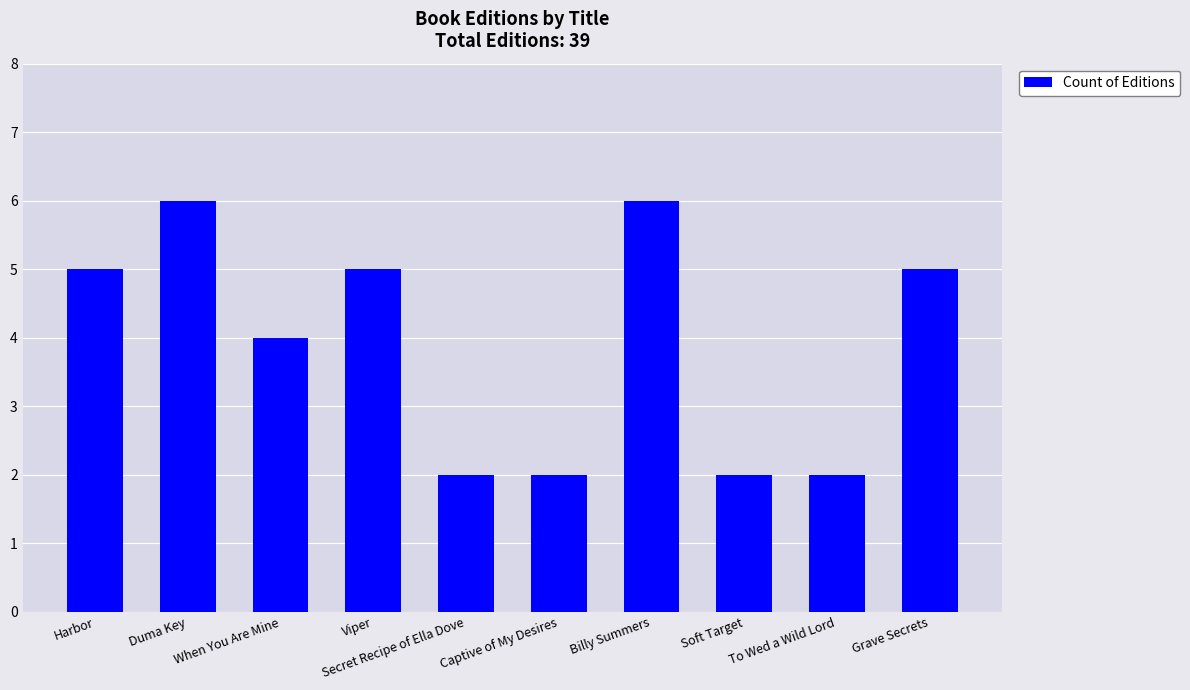

Reading left to right, what are all the values shown in this chart?

5	6	4	5	2	2	6	2	2	5